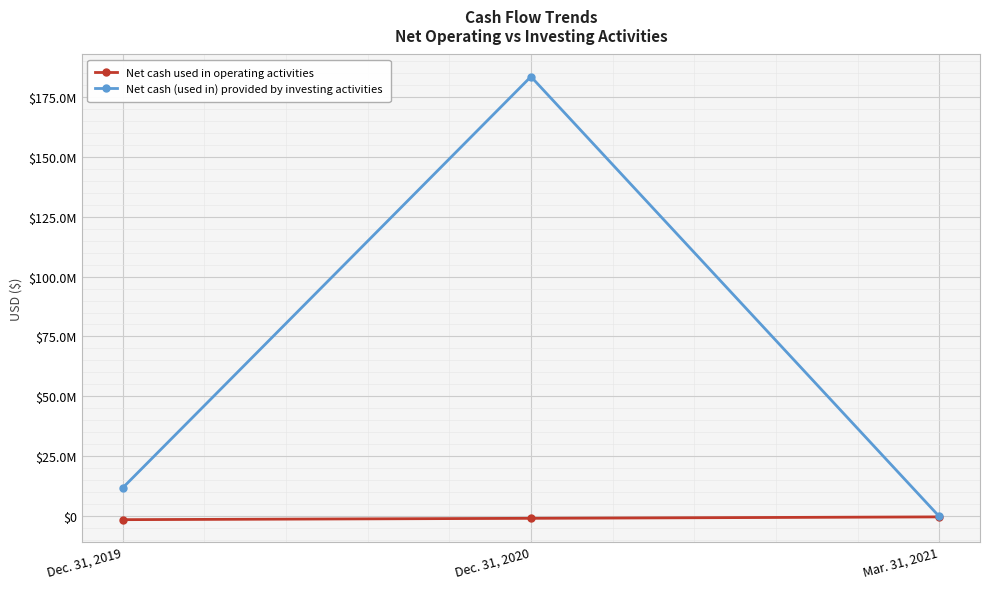

What are all the series names shown in the legend?

Net cash used in operating activities, Net cash (used in) provided by investing activities